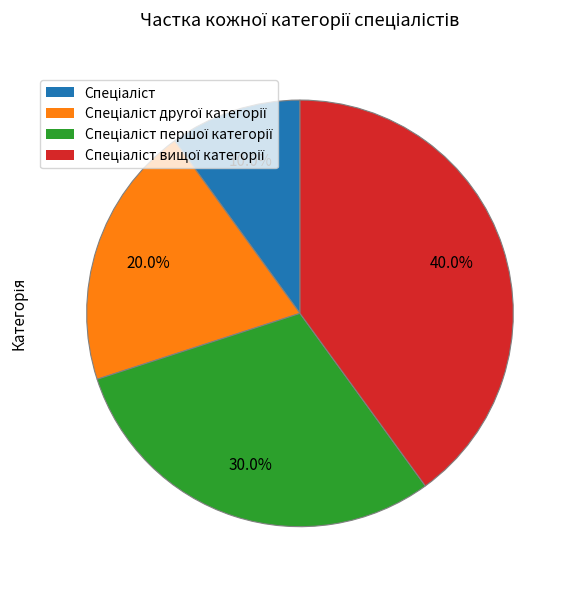

How many slices are in this pie chart?

4